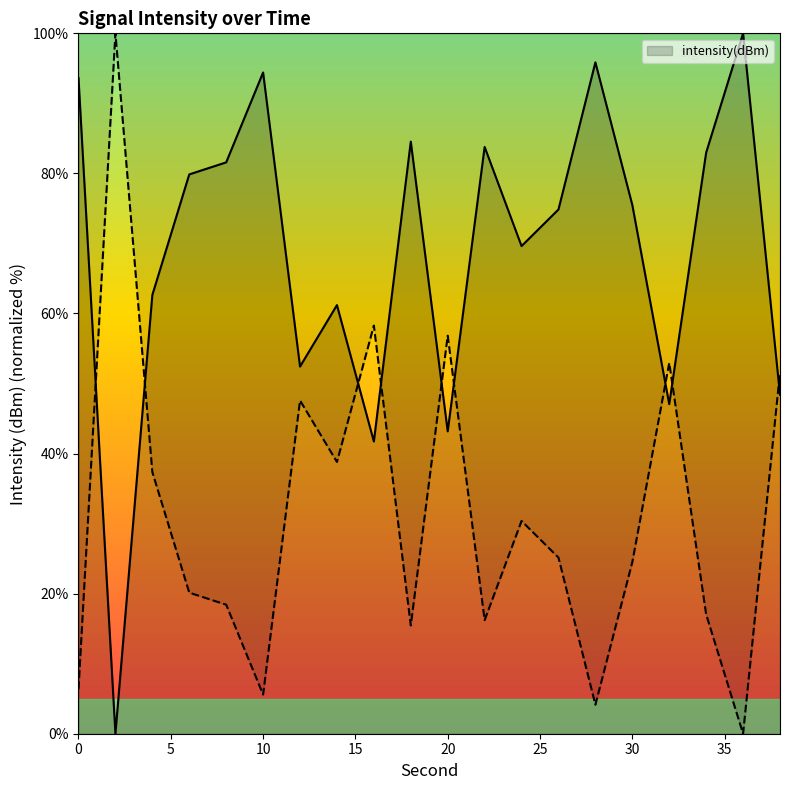

What is the change in value from 20 to 36?

+56.8